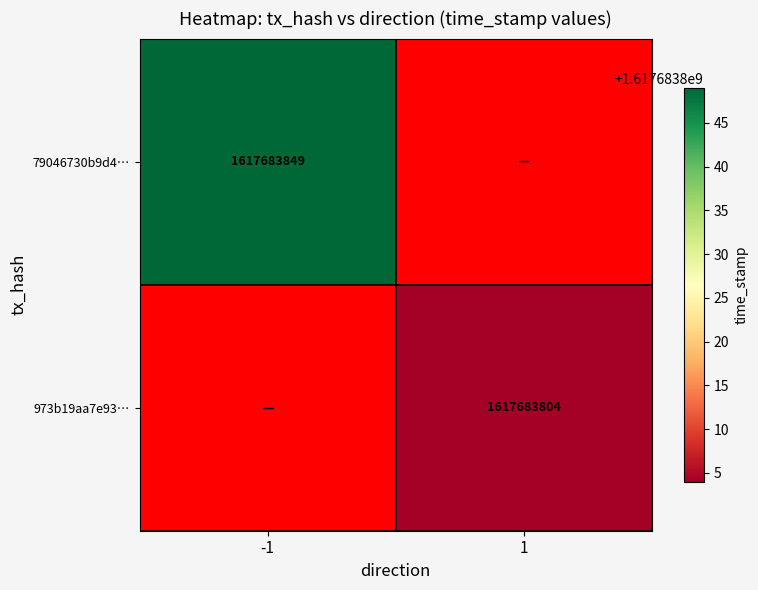

Which label corresponds to the smallest value in the chart?

direction_1